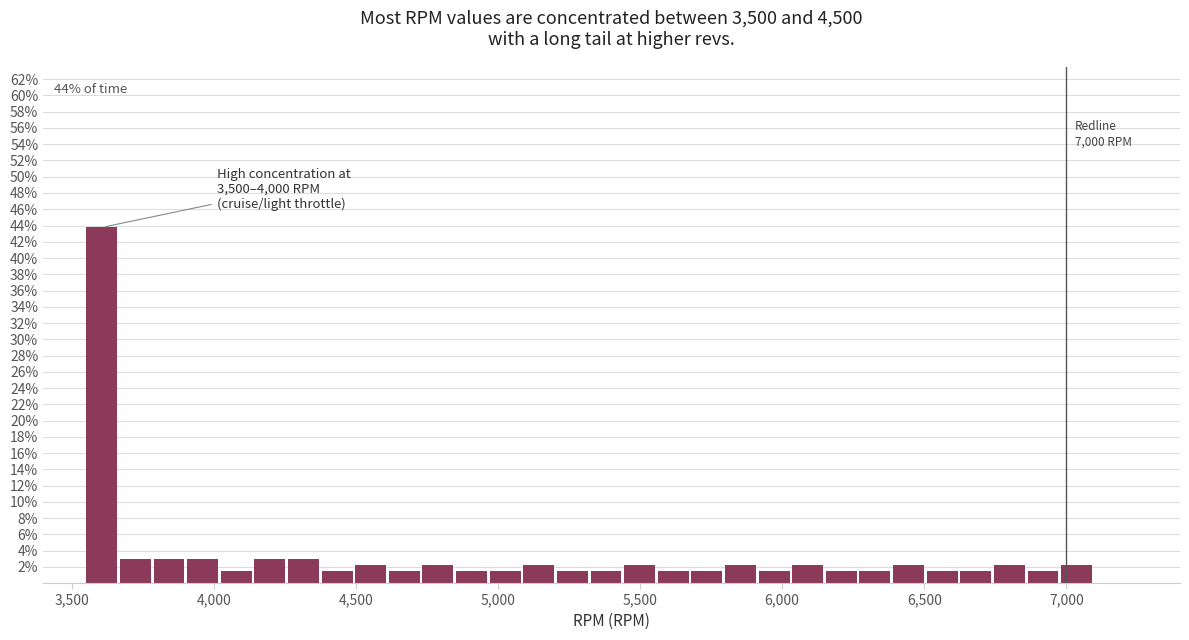

Around what value on the x-axis is the tallest bar? Give the approximate position of its centre, as read against the axis.

3600